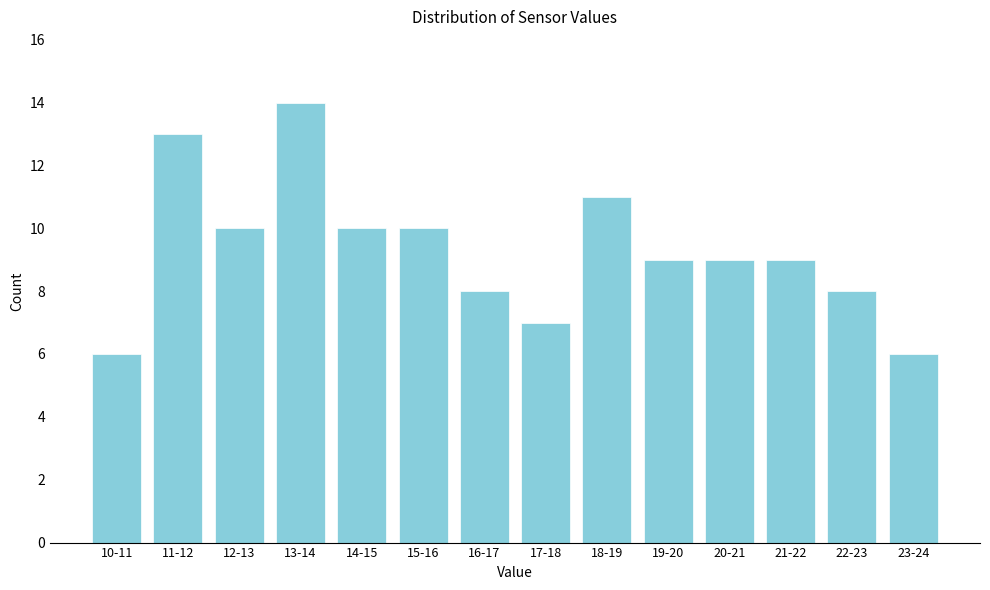

Reading right to left, list all the values displayed in this chart.

23-24=6	22-23=8	21-22=9	20-21=9	19-20=9	18-19=11	17-18=7	16-17=8	15-16=10	14-15=10	13-14=14	12-13=10	11-12=13	10-11=6